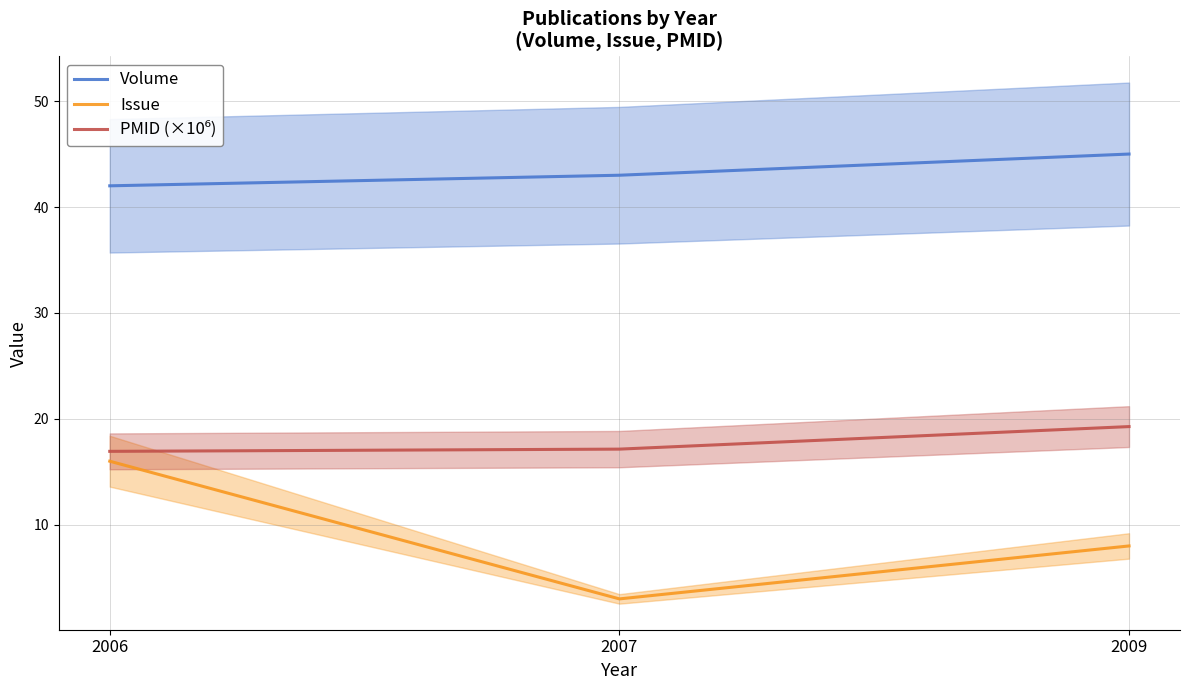

What is the value of the PMID (×10⁶) point at the 3rd from the left?

19.3